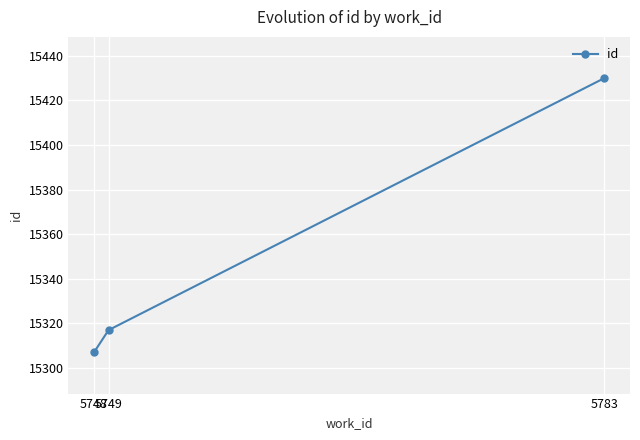

What is the value of the 2nd point from the left?

15317